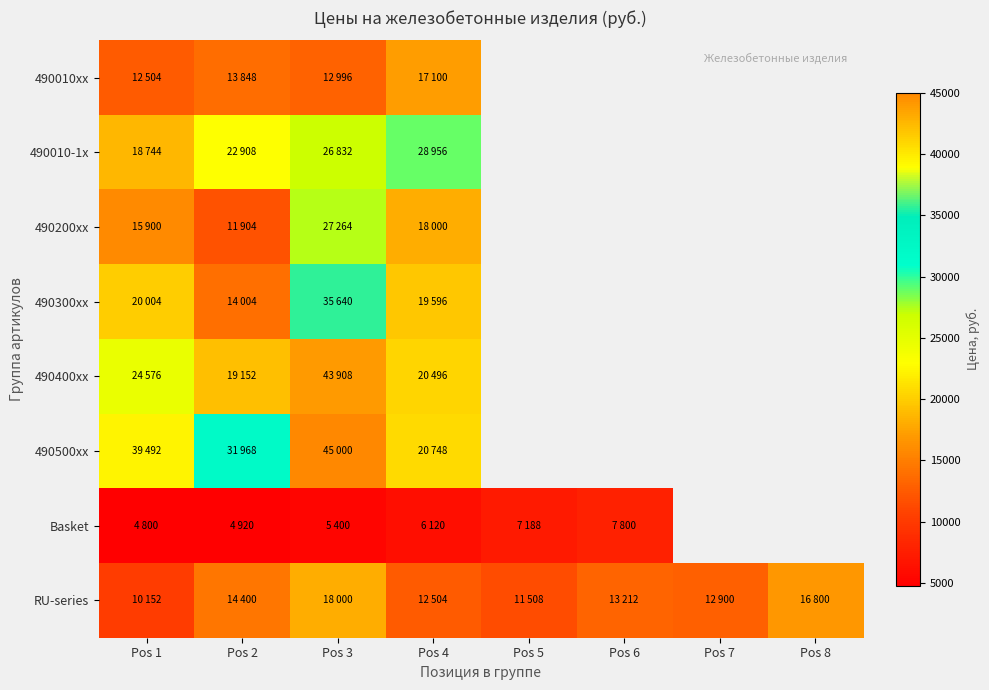

At how many categories does at least one series exceed 9941?

8